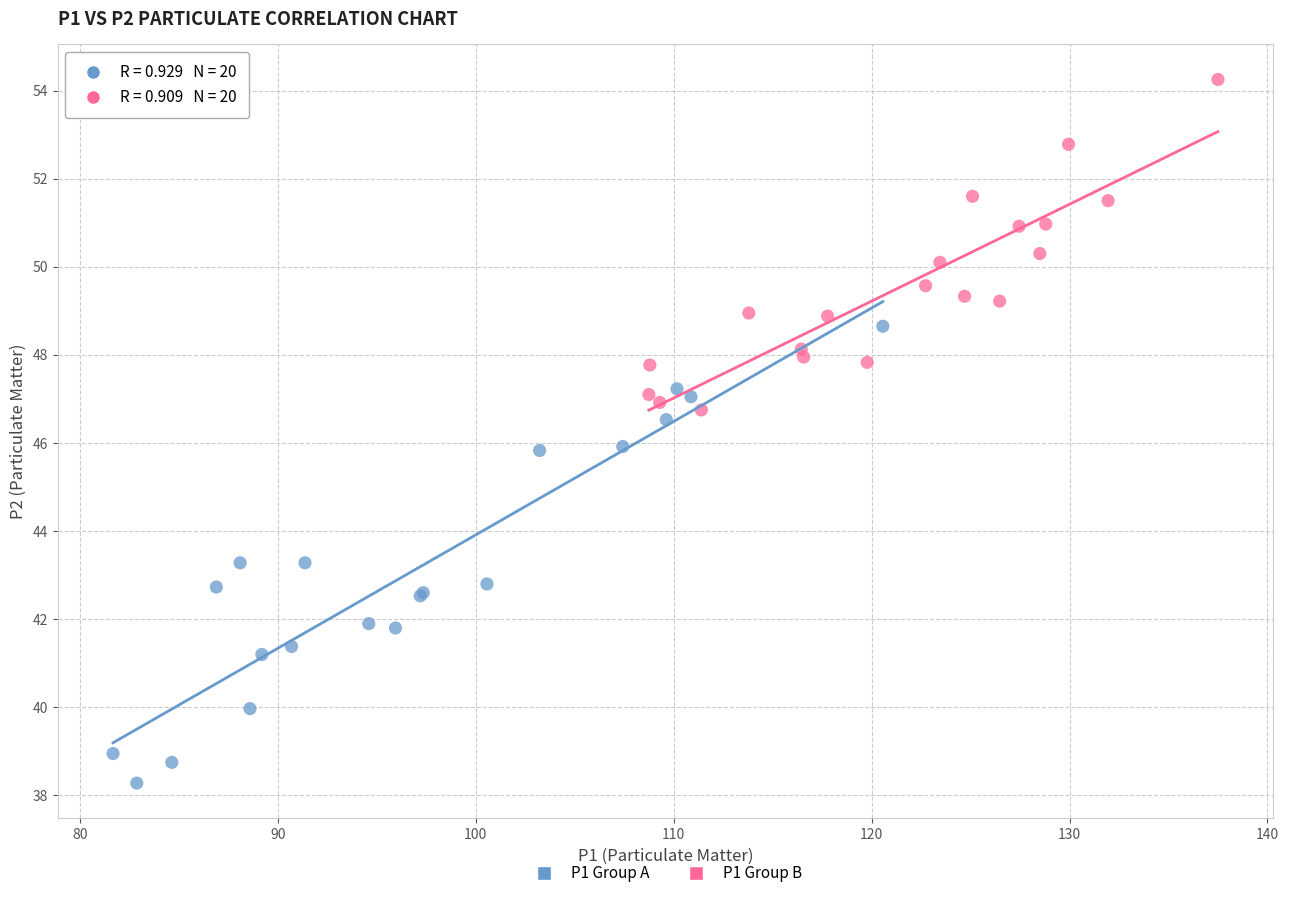

Which series contains the highest Y value?

P1 Group B